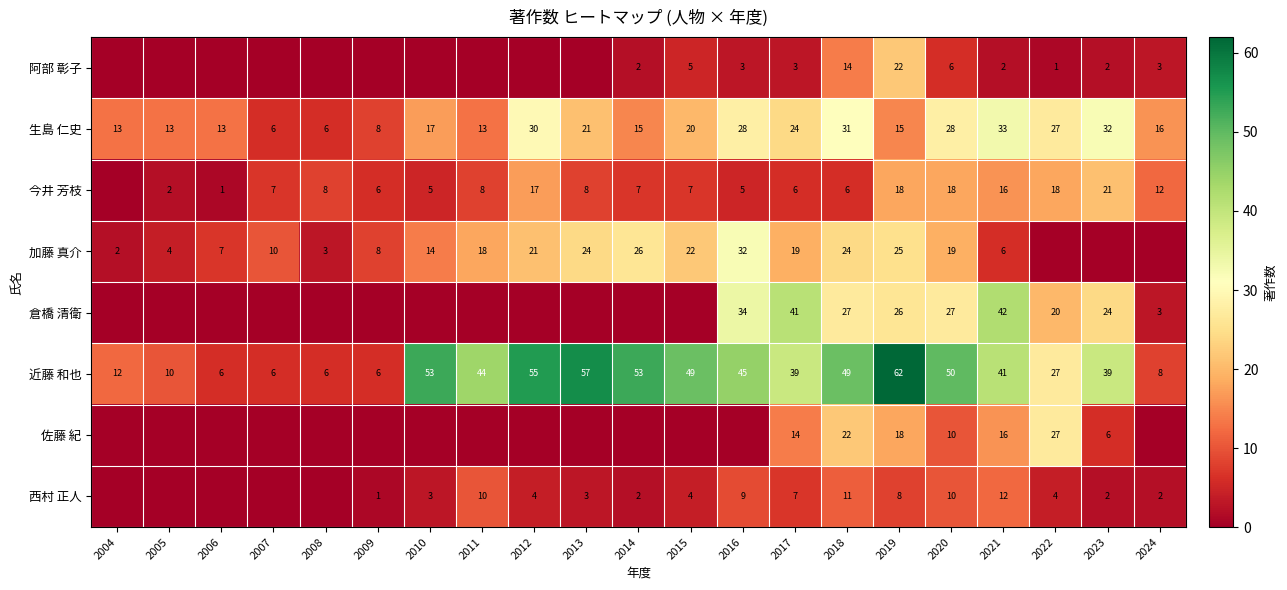

What is the sum of all 生島 仁史 values?

409